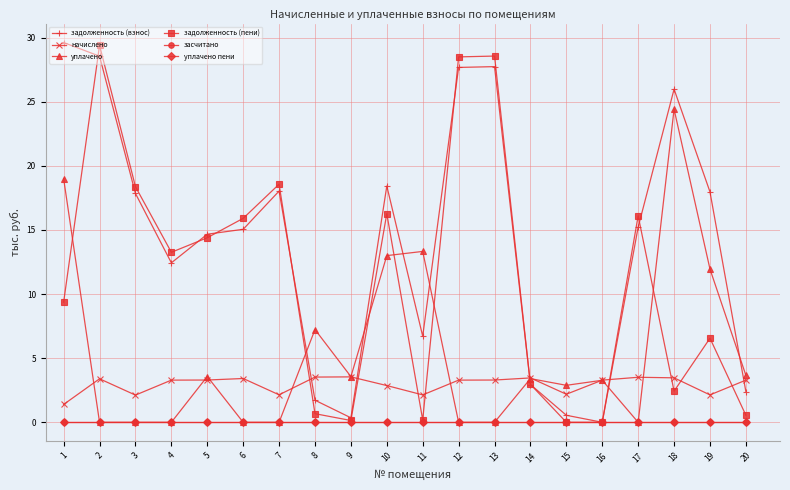

Which label corresponds to the smallest value in the chart?

16